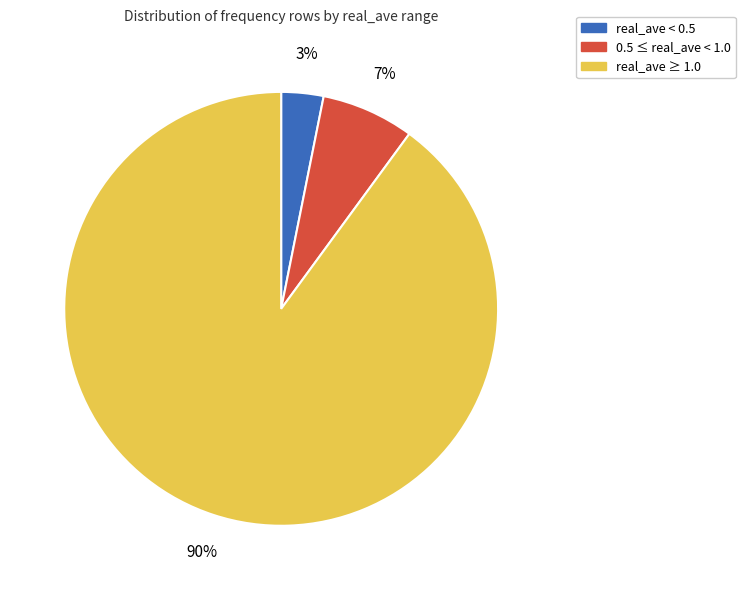

To the nearest percent, what is the average slice percentage?

33%